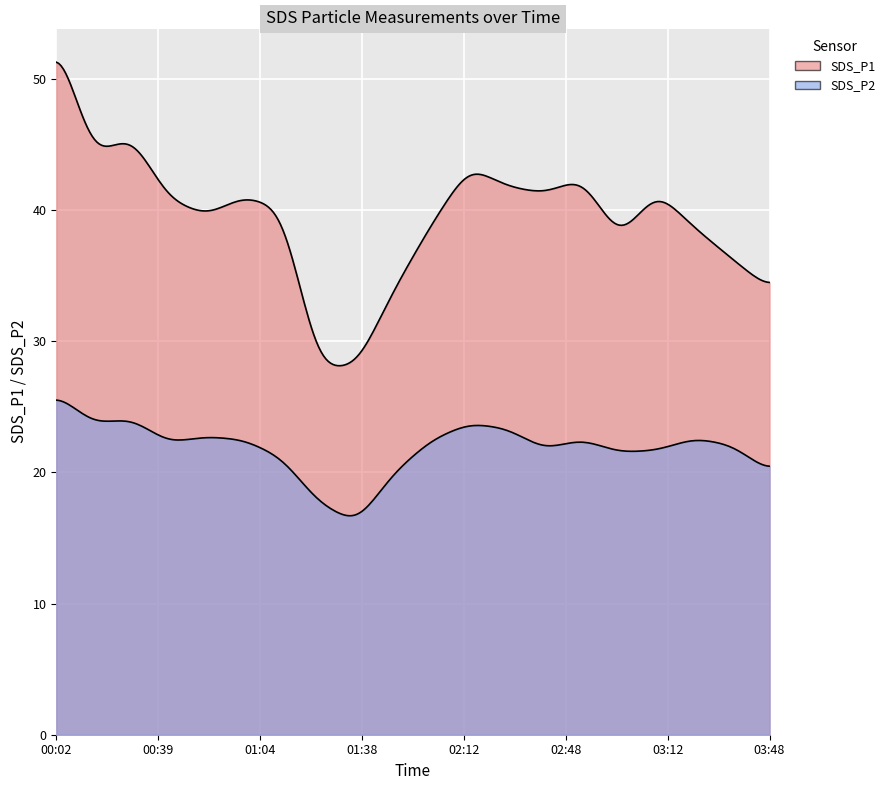

Which series changed the most between 01:04 and 01:49?

SDS_P1